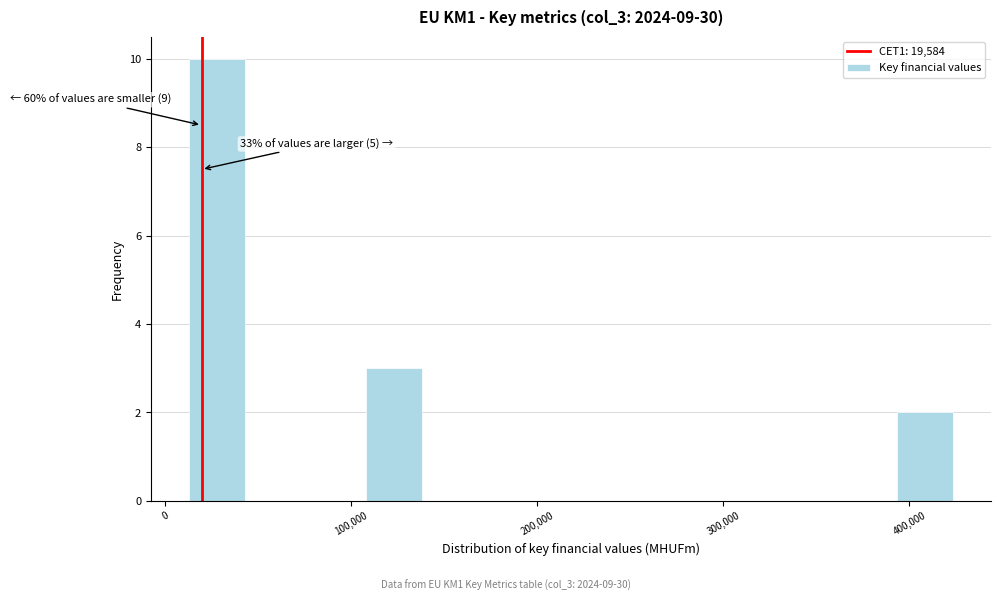

Read against the x-axis, roughly where is the centre of the tallest bar?

30000